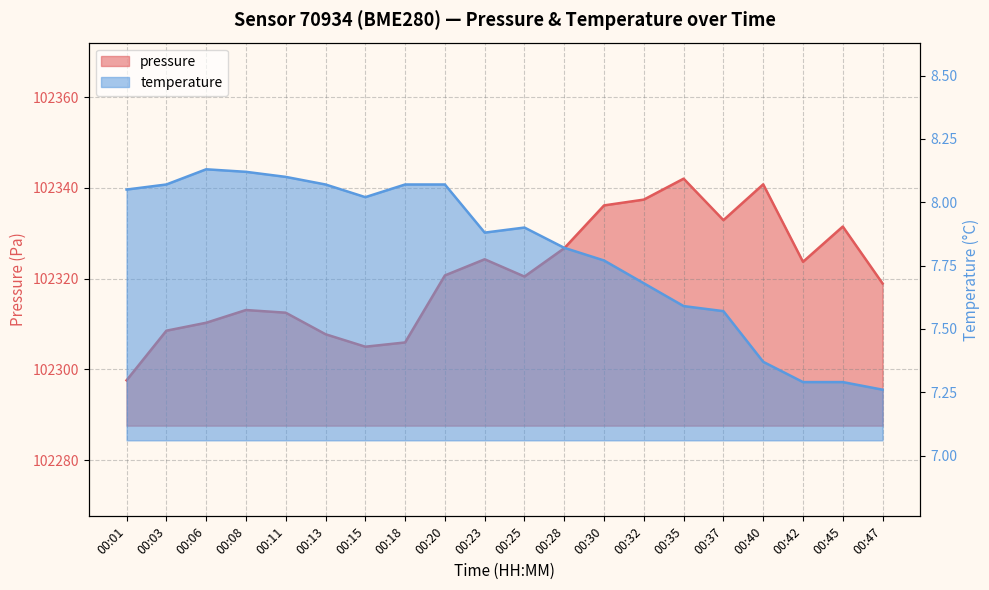

Does the chart display data point markers on the line(s)?

No